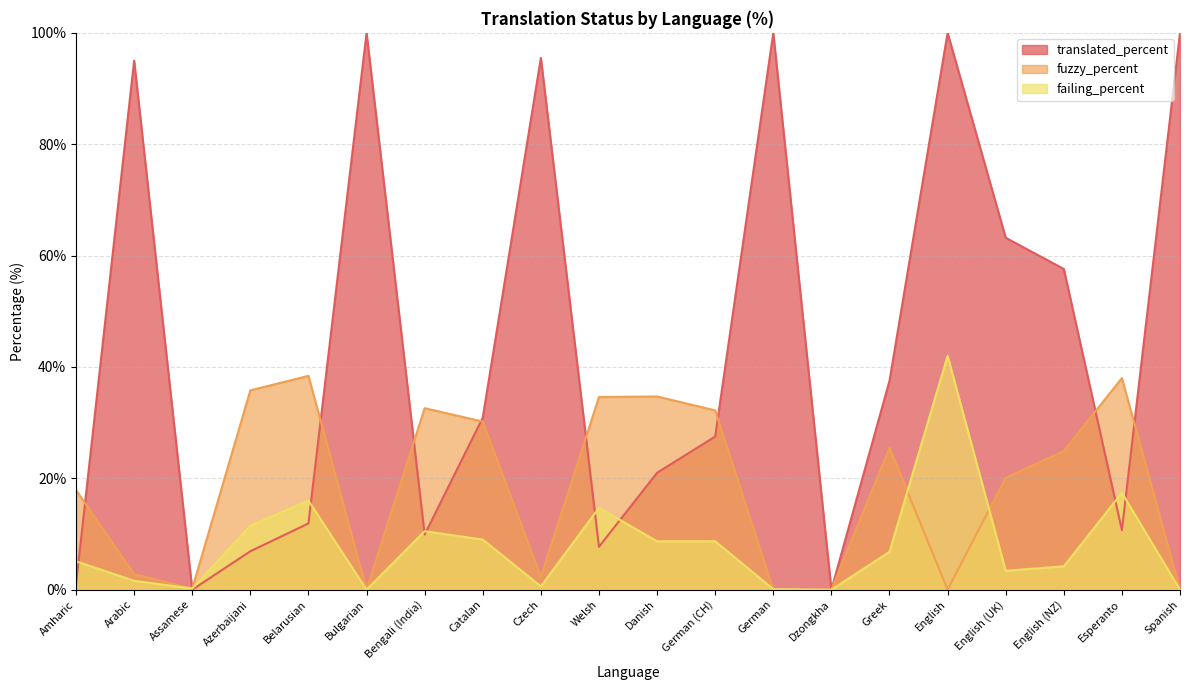

What is the label of the 4th point from the right?

English (UK)